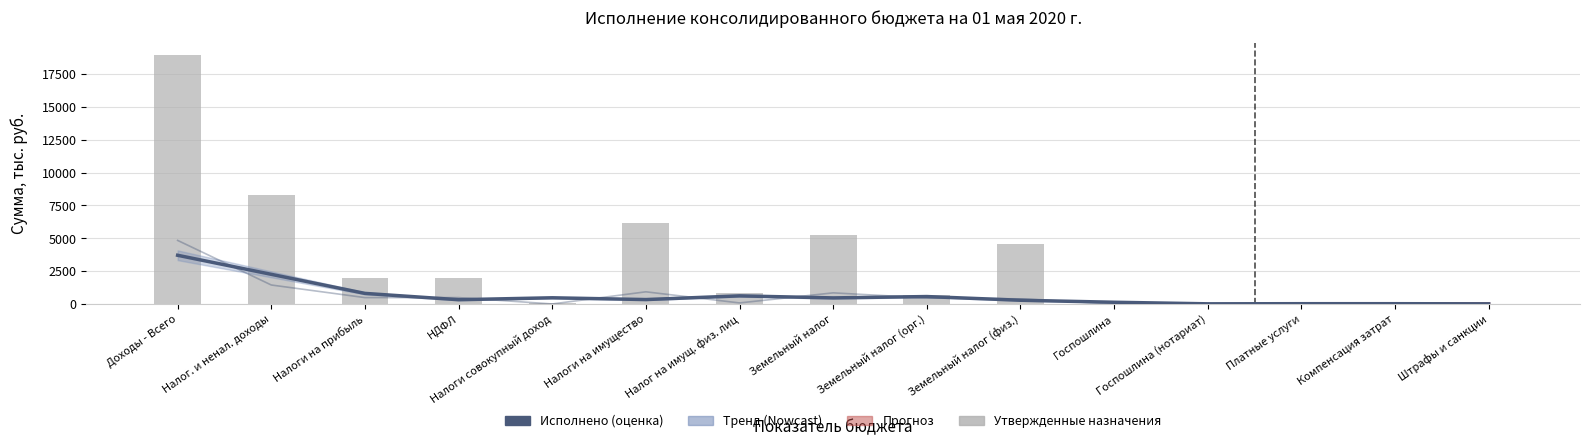

Is it true that Утвержденные назначения equals 1137.1 at Земельный налог (орг.)?

False